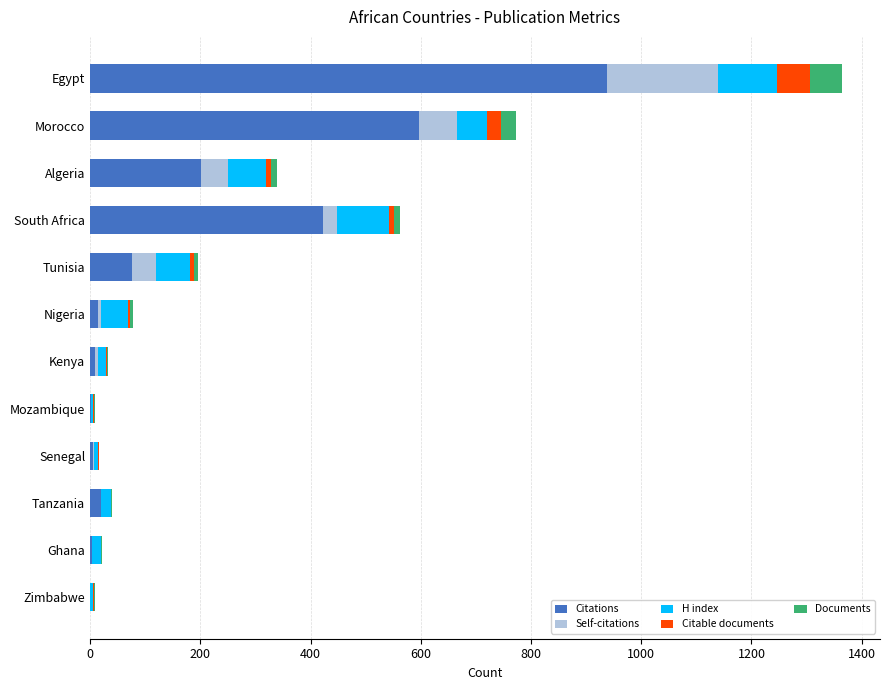

At which category is the sum across all series the highest?

Egypt